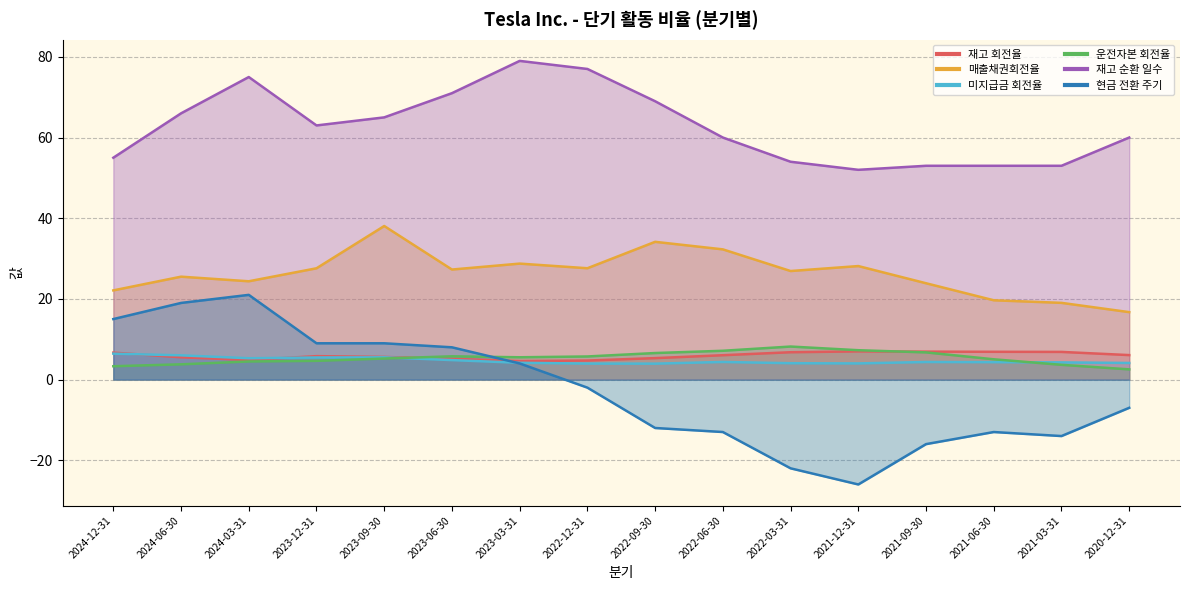

What is the difference between the 현금 전환 주기 values at 2023-03-31 and 2021-06-30?

17.0